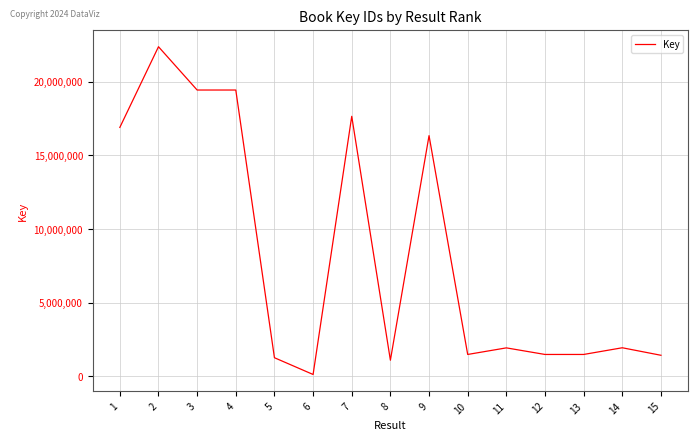

What is the change in value from 3 to 14?

-17483478